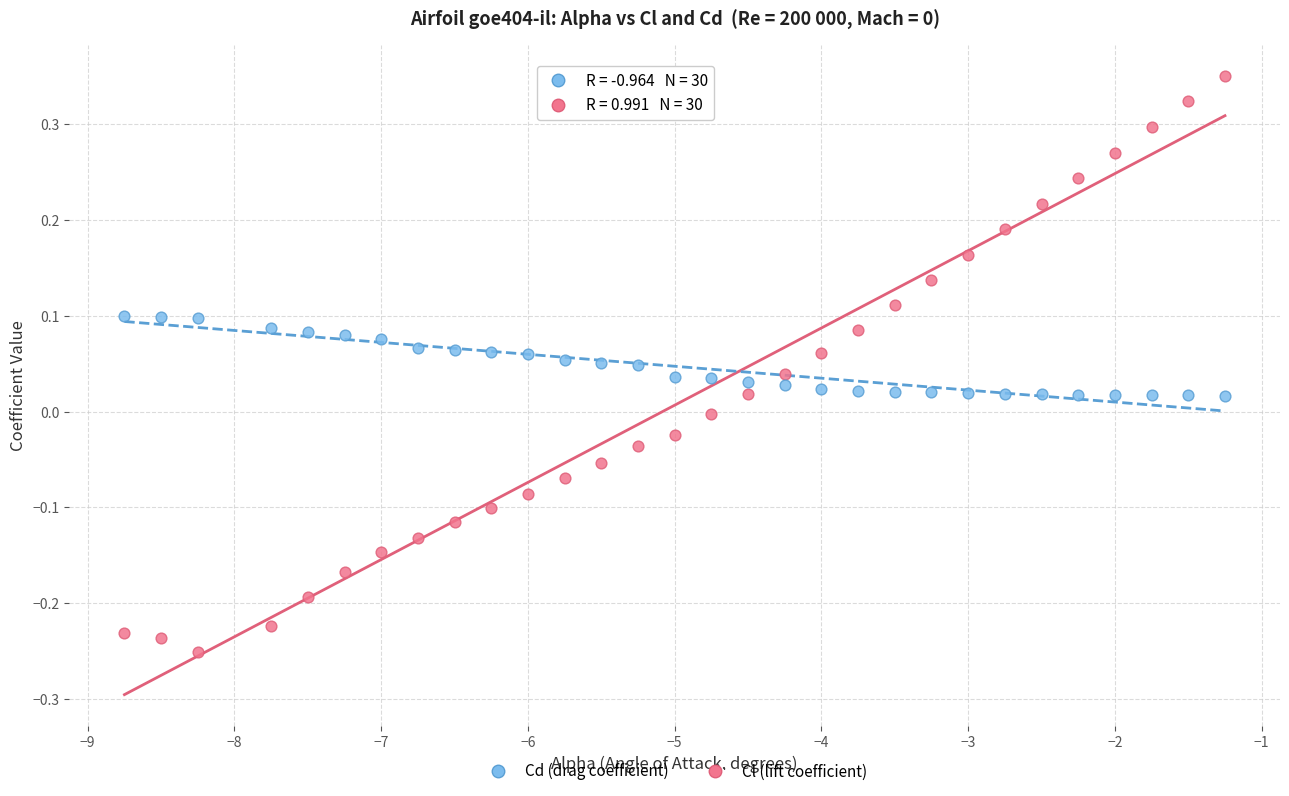

Which series contains the highest Y value?

Cl (lift coefficient)